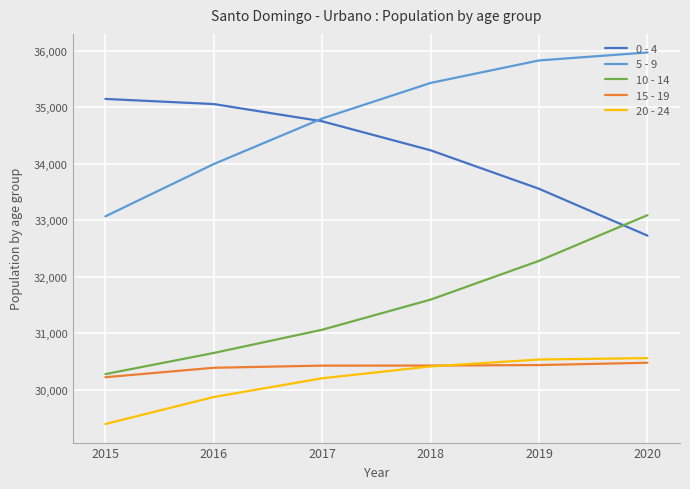

Rank the series by their maximum value, from lowest to highest.

15 - 19, 20 - 24, 10 - 14, 0 - 4, 5 - 9